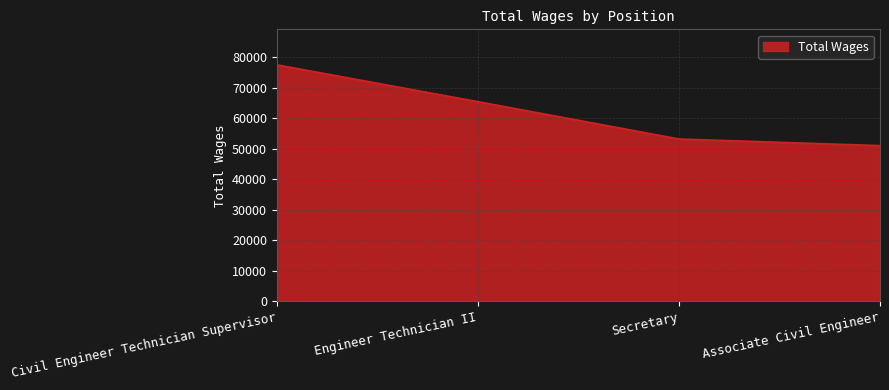

How many values are below 65388?

2